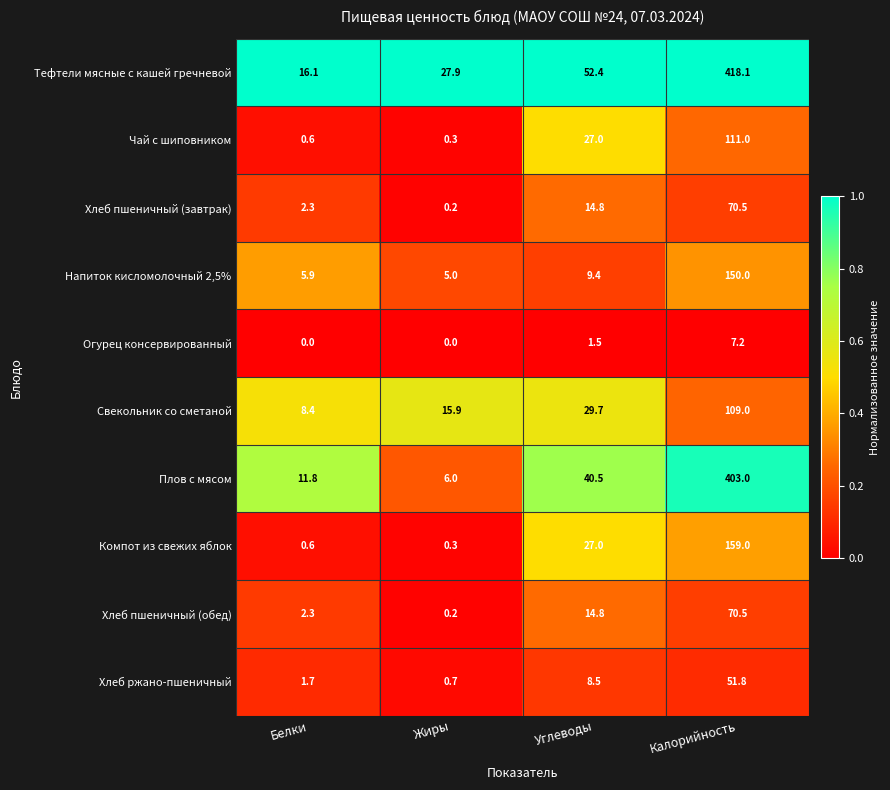

What is the difference between the second highest and second lowest values in the Плов с мясом series?

28.7